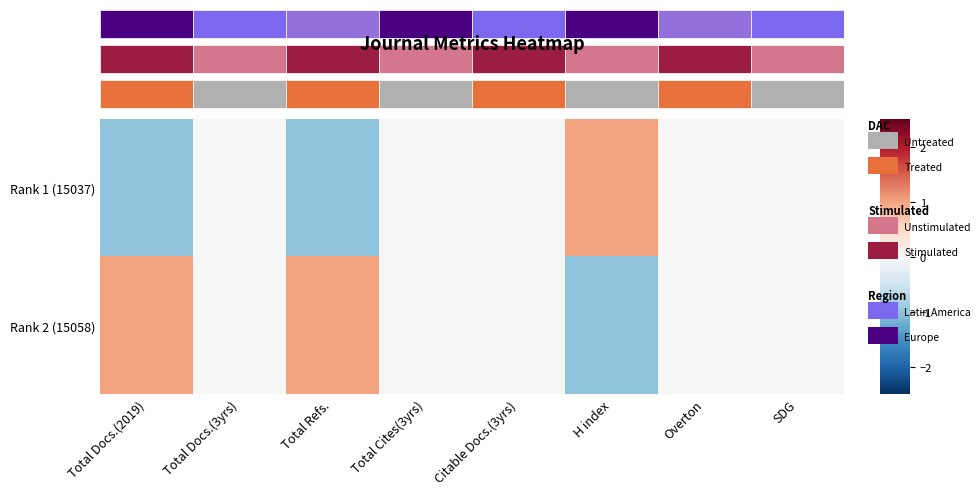

At which label is Rank 2 (15058) closest to 0?

Total Docs.(3yrs)